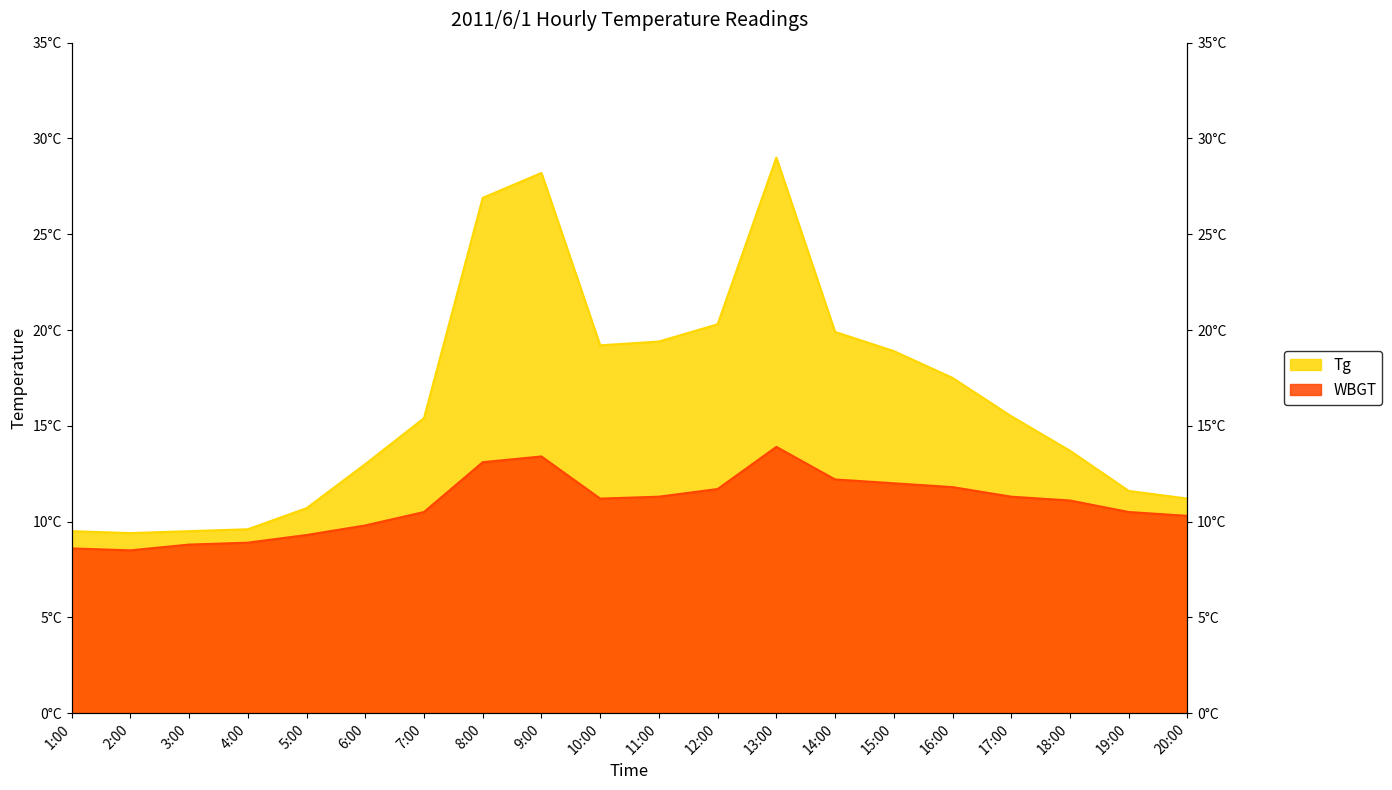

What is the difference between the maximum and minimum values in the Tg series?

19.6